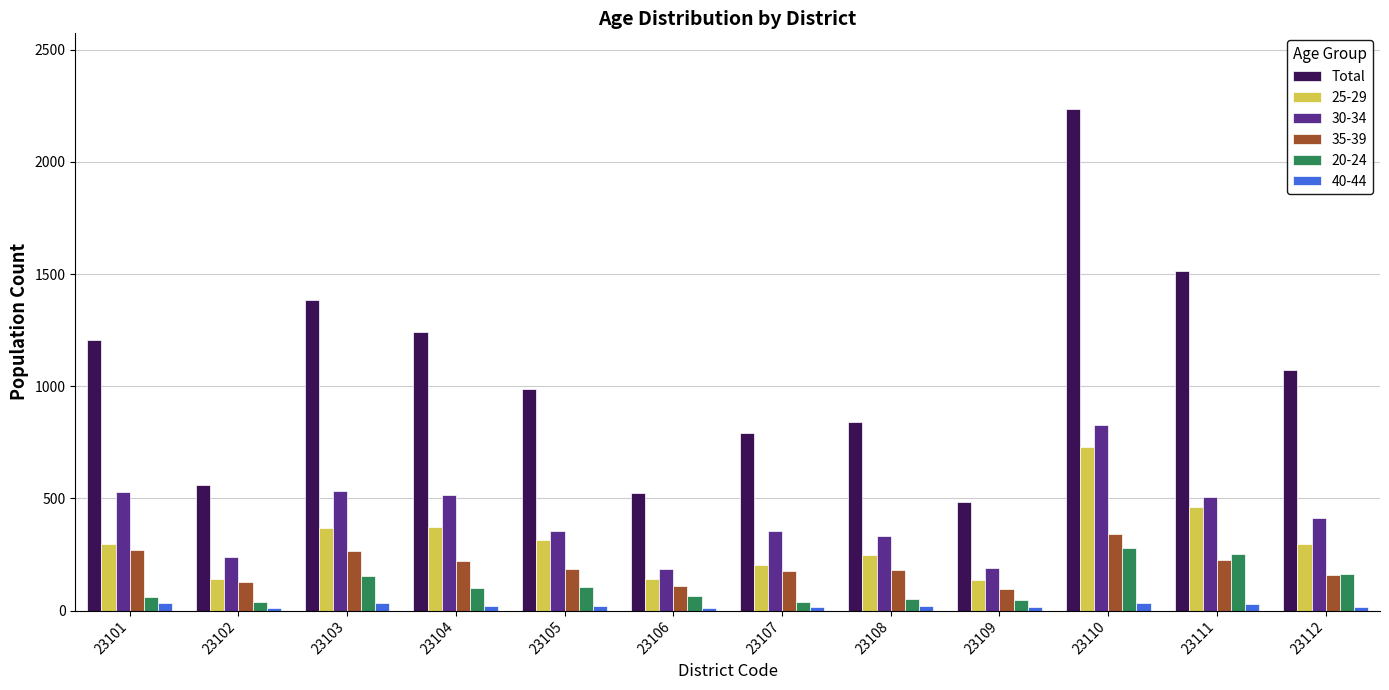

Which series changed the most between 23109 and 23112?

Total